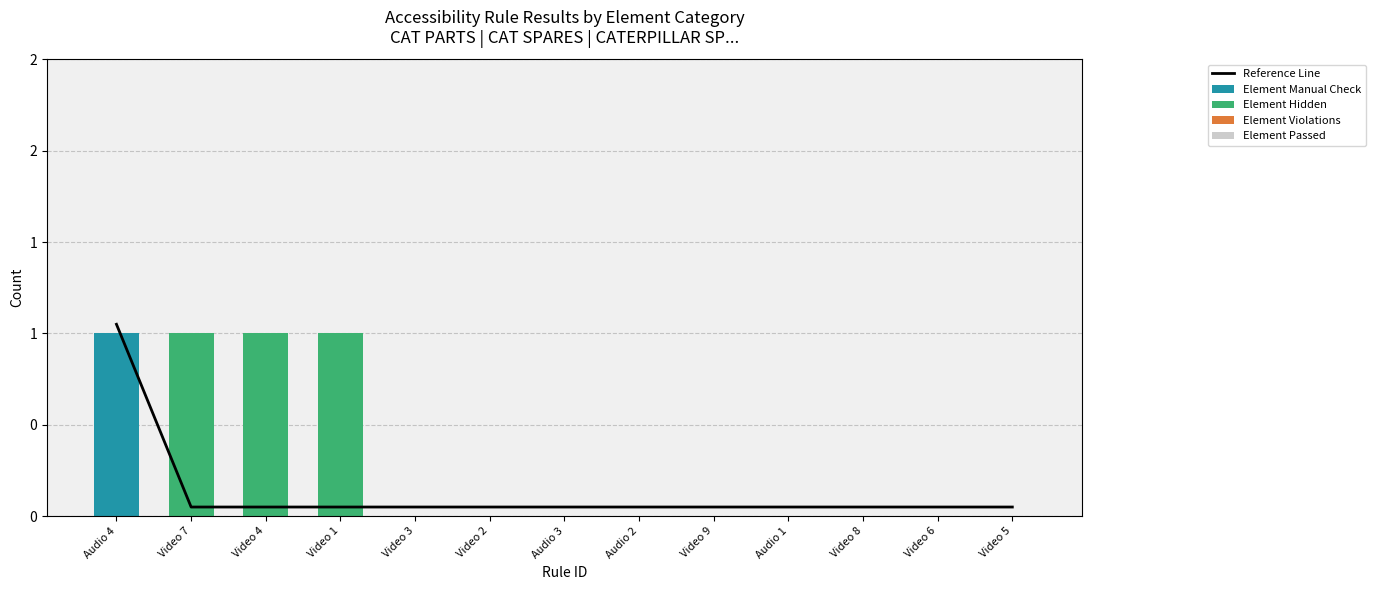

At which label does Element Manual Check reach its minimum?

Video 7